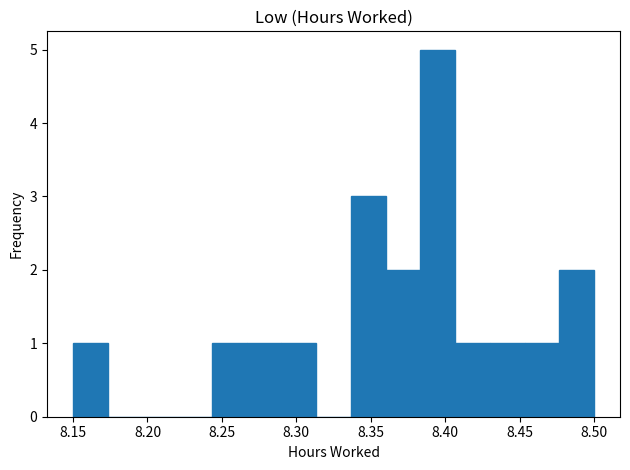

Reading left to right, transcribe this chart: for each bar, give the range it covers on the x-axis and its height. Neither the bar edges nor the heights are printed on the chart, so give them approximately, as read against the axes.

8.150 to 8.175: 1
8.175 to 8.195: 0
8.195 to 8.220: 0
8.220 to 8.245: 0
8.245 to 8.265: 1
8.265 to 8.290: 1
8.290 to 8.315: 1
8.315 to 8.335: 0
8.335 to 8.360: 3
8.360 to 8.385: 2
8.385 to 8.405: 5
8.405 to 8.430: 1
8.430 to 8.455: 1
8.455 to 8.475: 1
8.475 to 8.500: 2